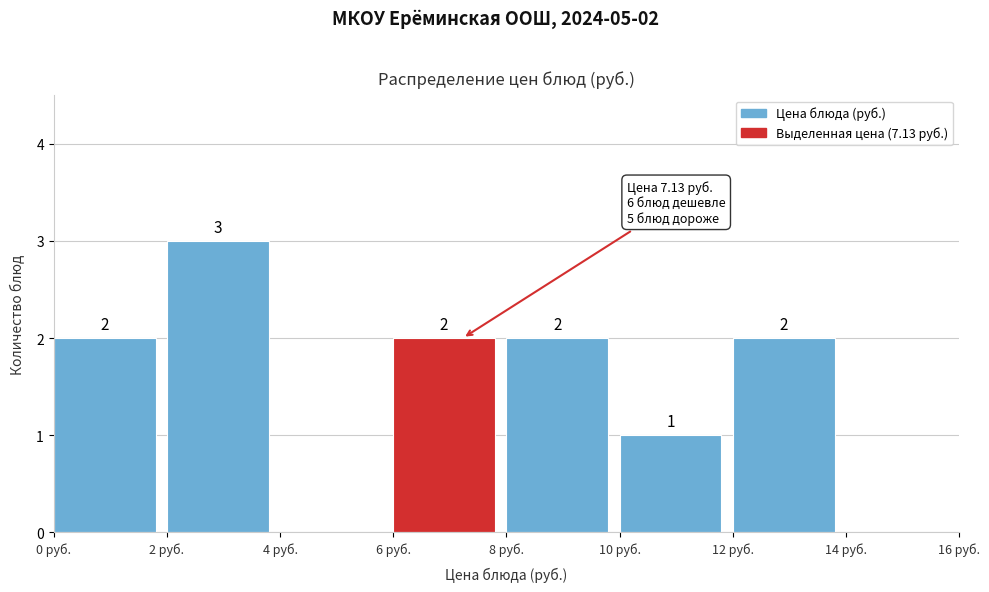

Over which range of the x-axis is the bar tallest?

2 to 4